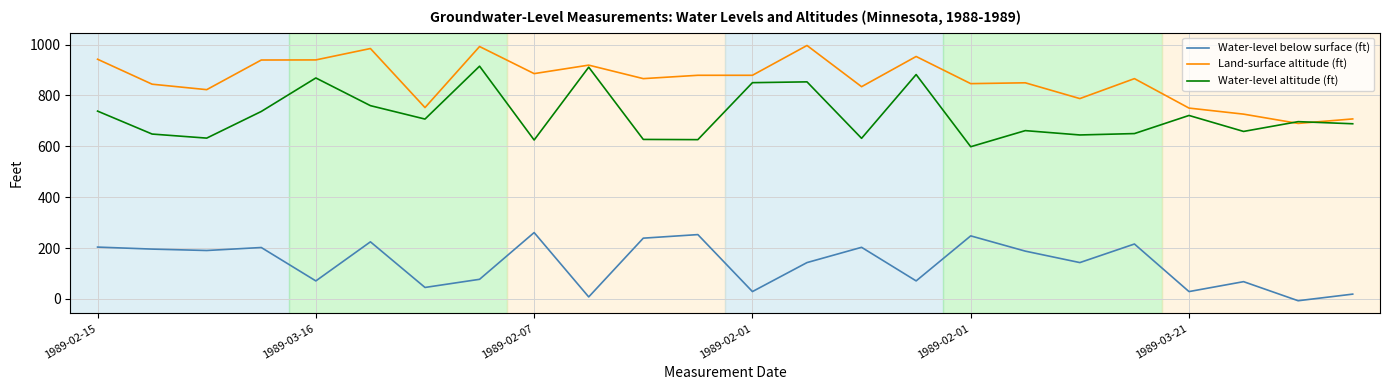

True or false: Water-level altitude (ft) and Water-level below surface (ft) cross at least once.

False